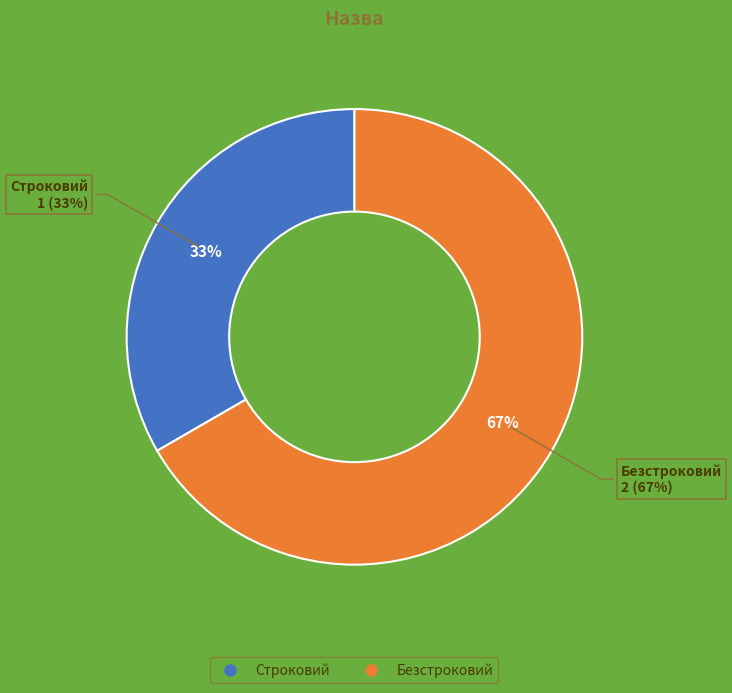

To the nearest percent, what percentage of the pie is Безстроковий?

67%